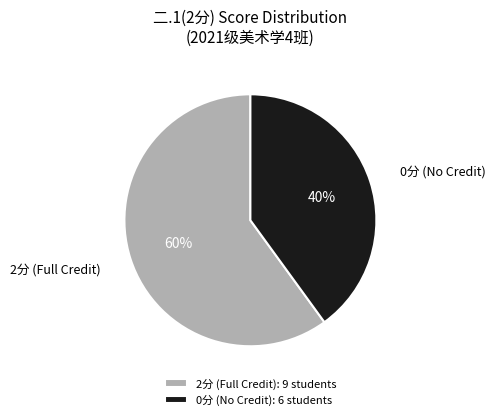

To the nearest percent, what is the difference between the largest and smallest slice percentages?

20%